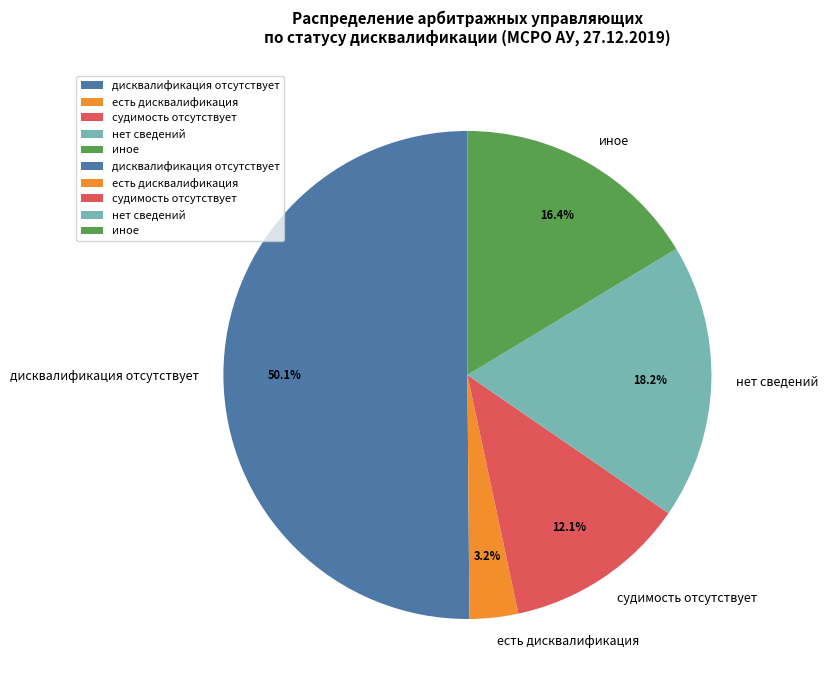

What portion of the pie excludes дисквалификация отсутствует?

49.9%